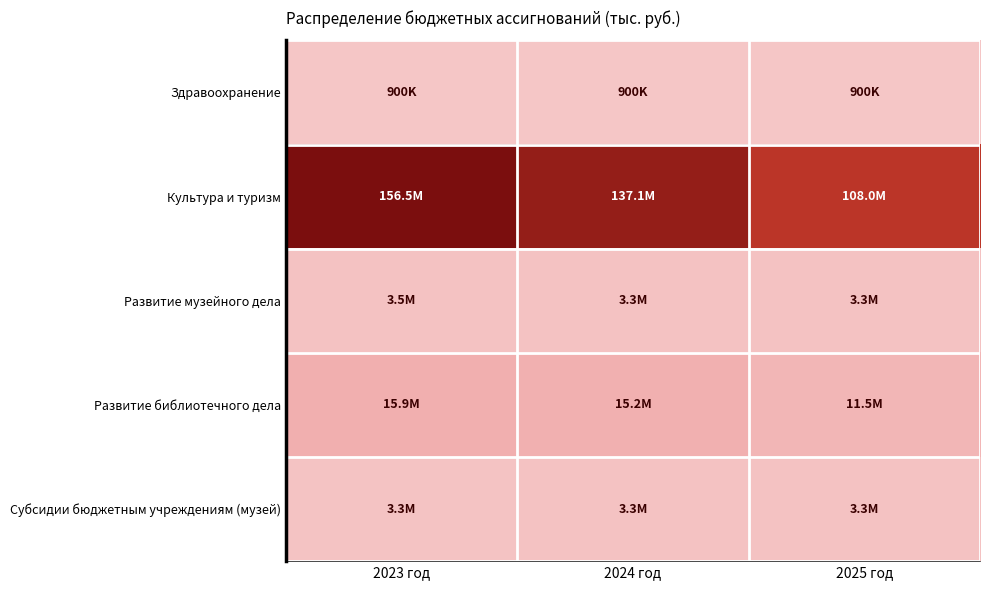

At 2025 год, list the series in order from smallest to largest.

Здравоохранение, Развитие музейного дела, Субсидии бюджетным учреждениям (музей), Развитие библиотечного дела, Культура и туризм